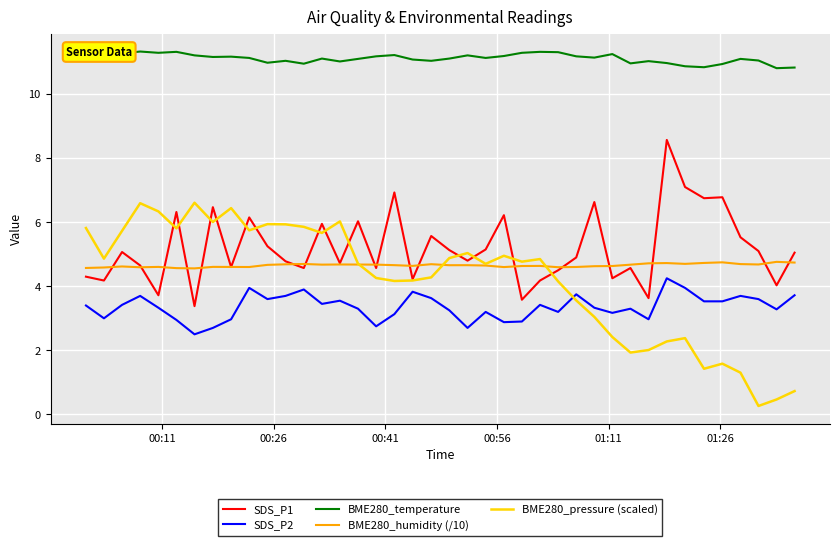

List the series in order of their peak value, lowest first.

SDS_P2, BME280_humidity (/10), BME280_pressure (scaled), SDS_P1, BME280_temperature